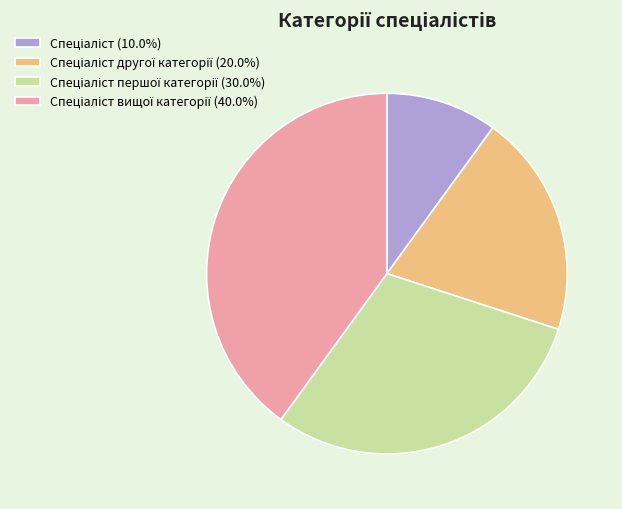

Is there a majority slice in this chart?

No